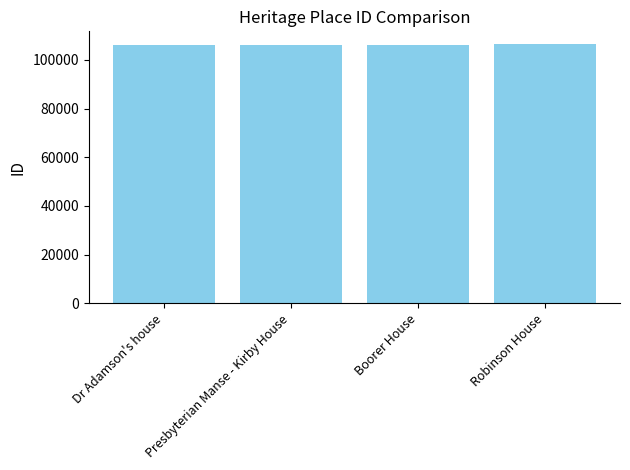

What position from the left is Boorer House?

3